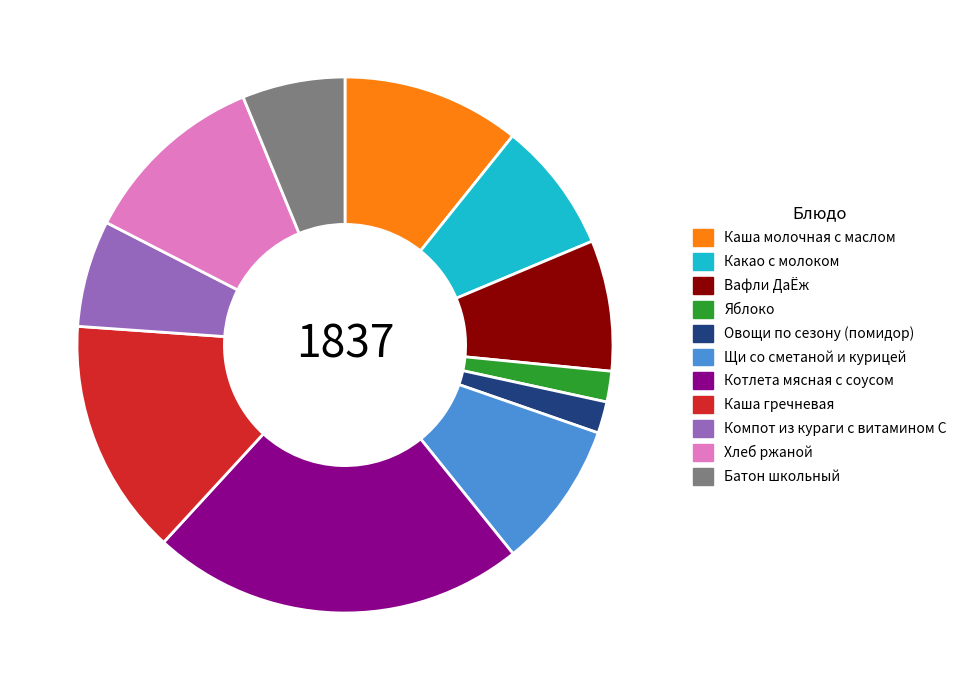

Is there any slice that represents more than half of the pie?

No